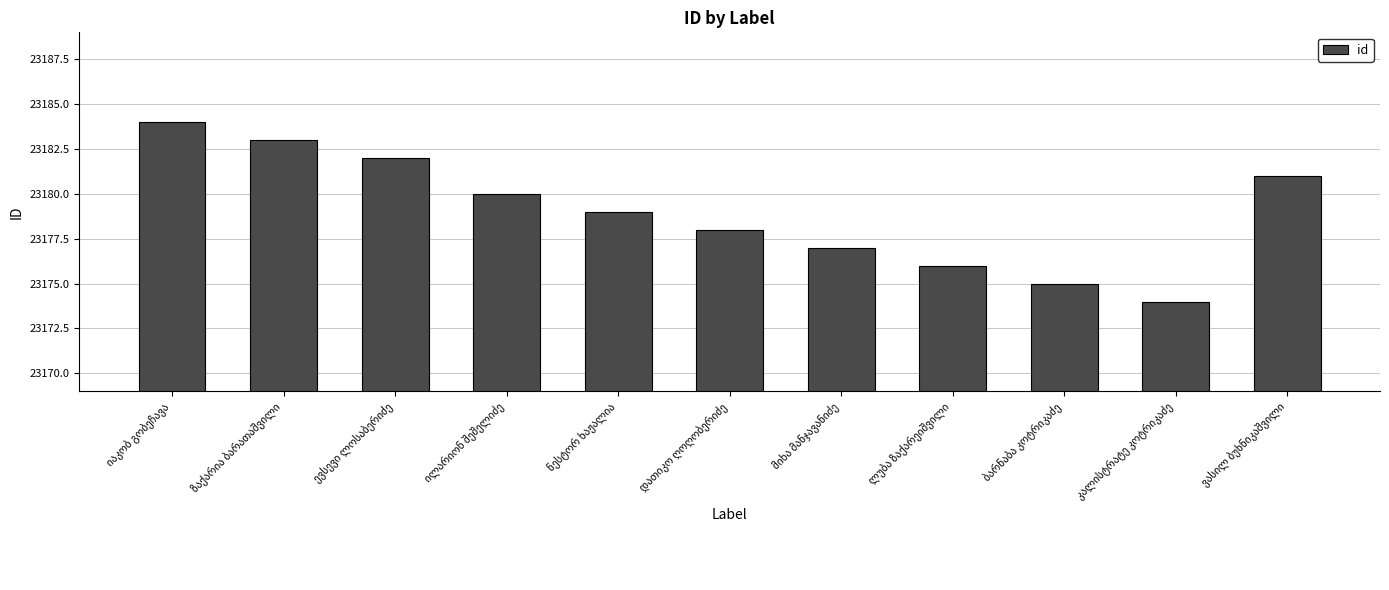

What is the minimum value shown in the chart?

23174